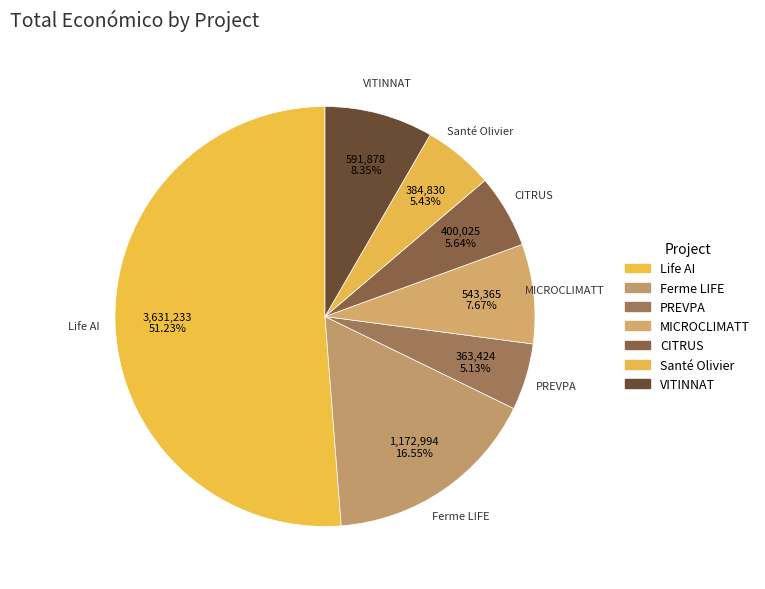

Between CITRUS and Life AI, which is larger?

Life AI